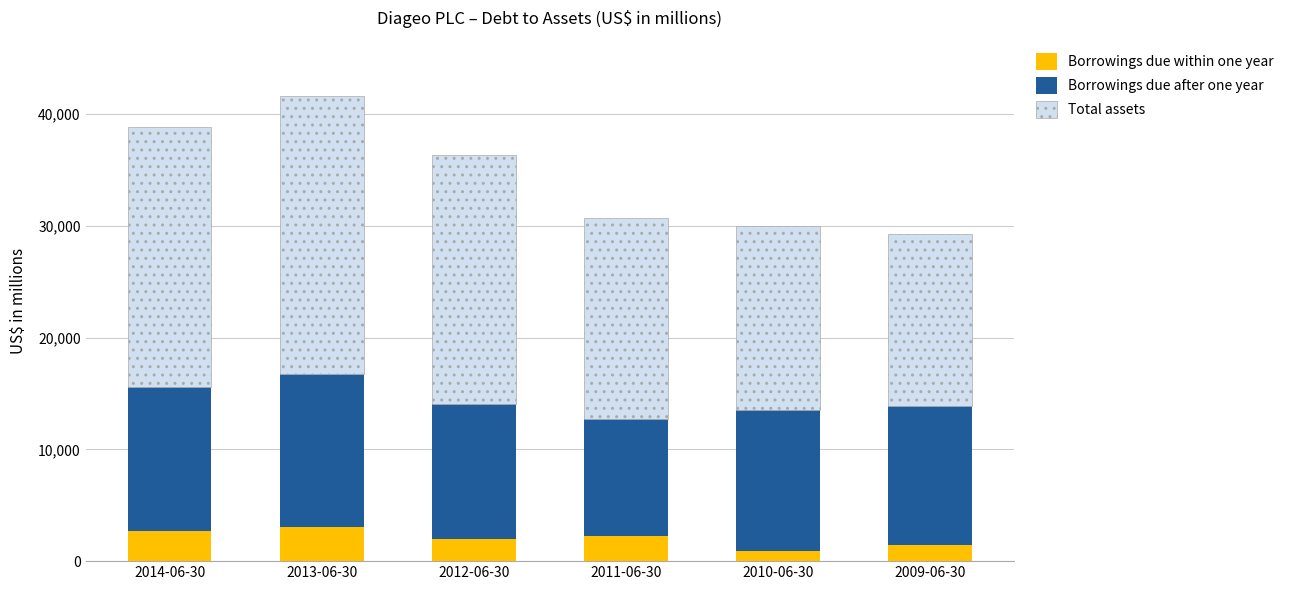

What is the maximum value for Borrowings due within one year?

3079